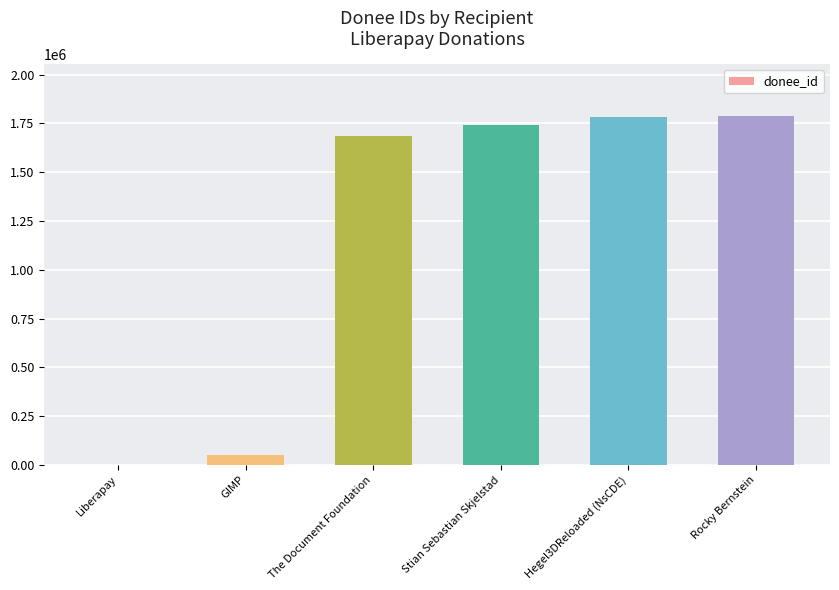

At which label is the value closest to 892934?

The Document Foundation